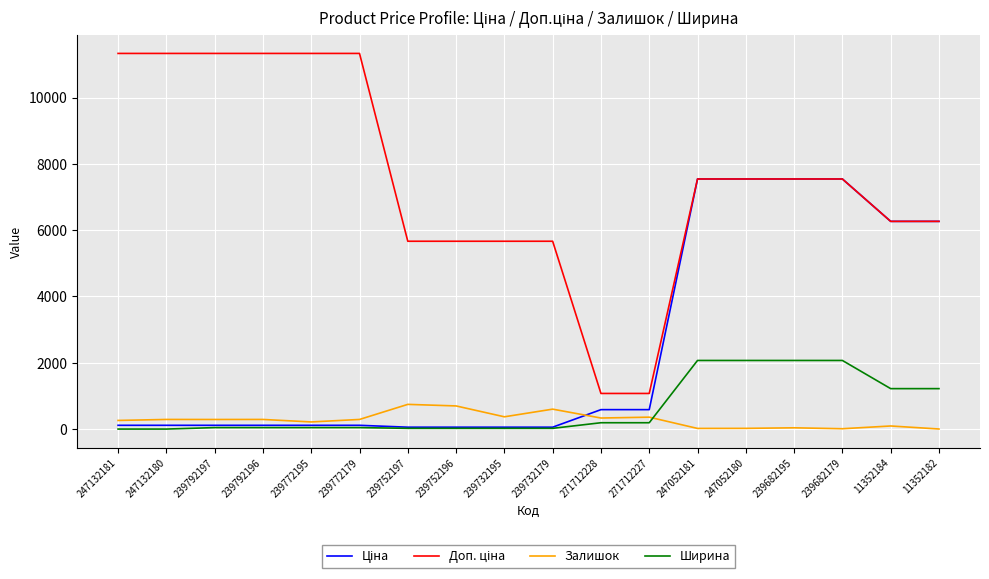

After their last crossing, which series has the higher values: Ширина or Залишок?

Ширина